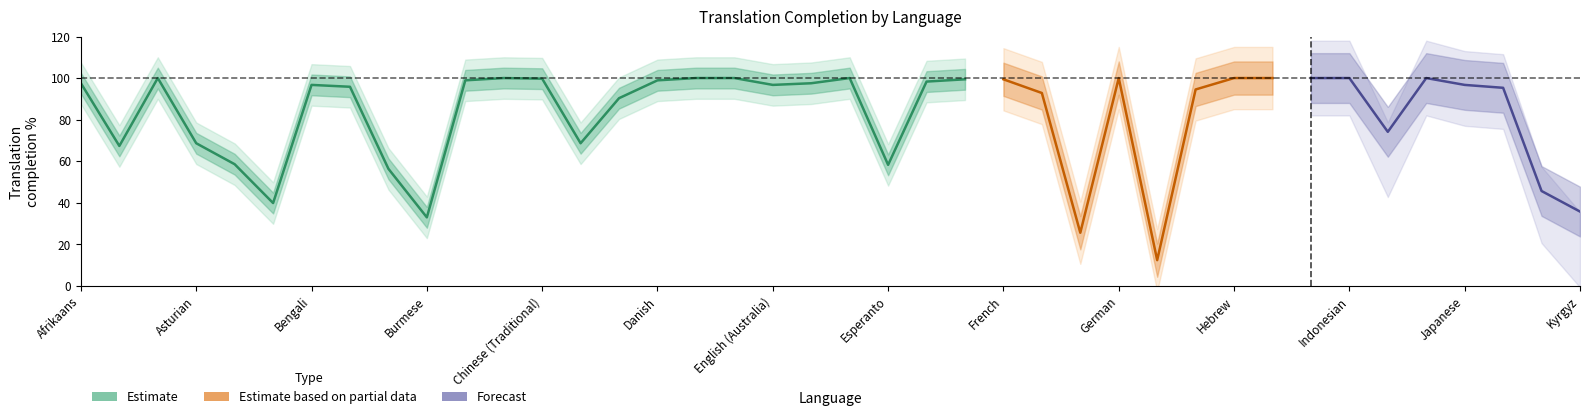

At which category is the sum across all series the highest?

Arabic